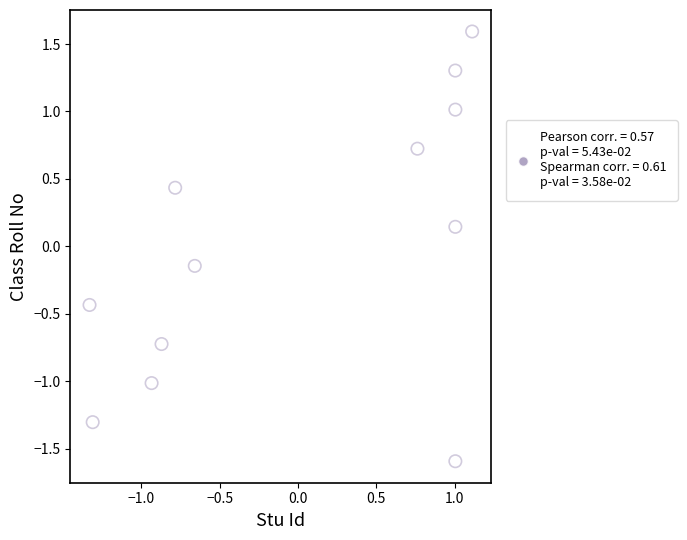

What is the range of X values (max minus min)?

2.4